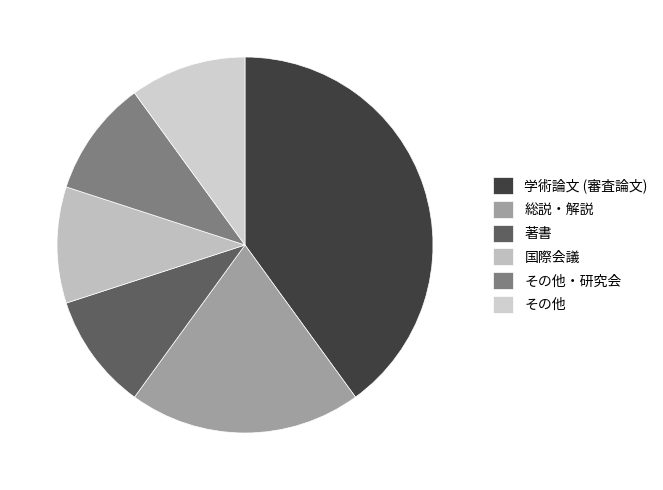

Count the number of slices in the pie.

6